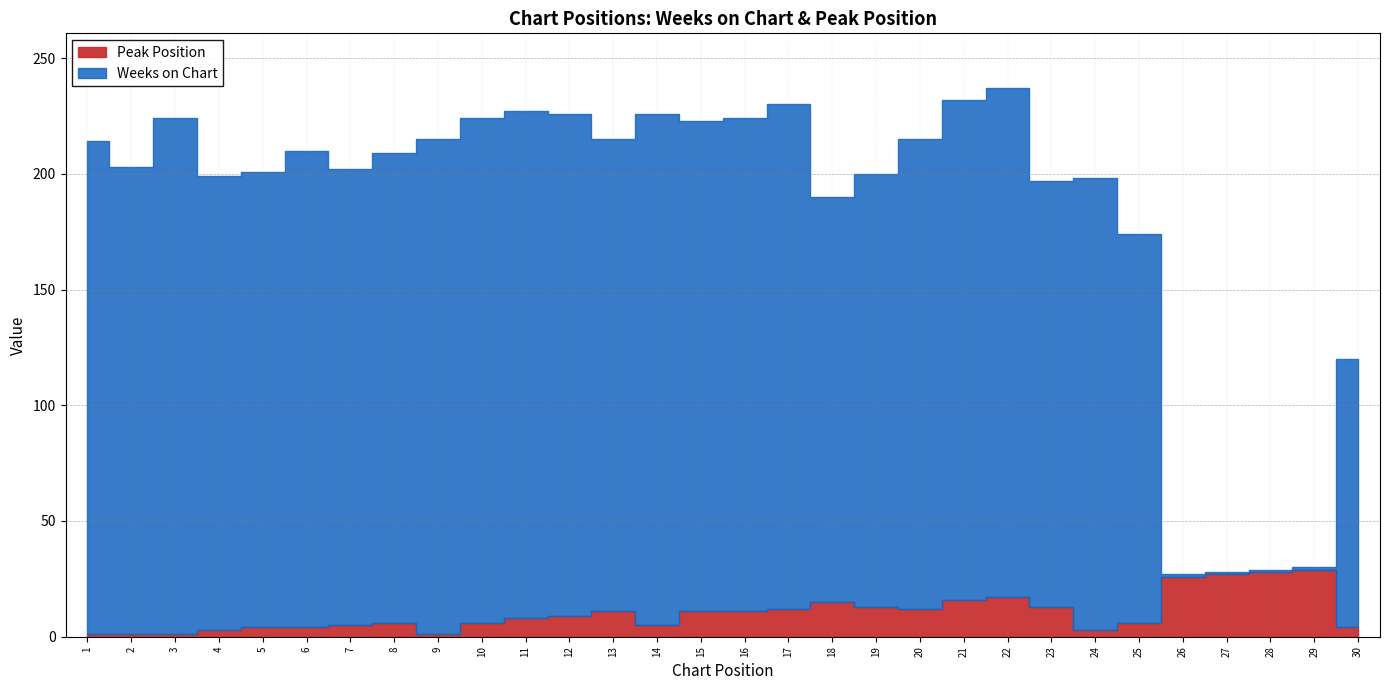

The value of Peak Position at 13 is 11. True or false?

True